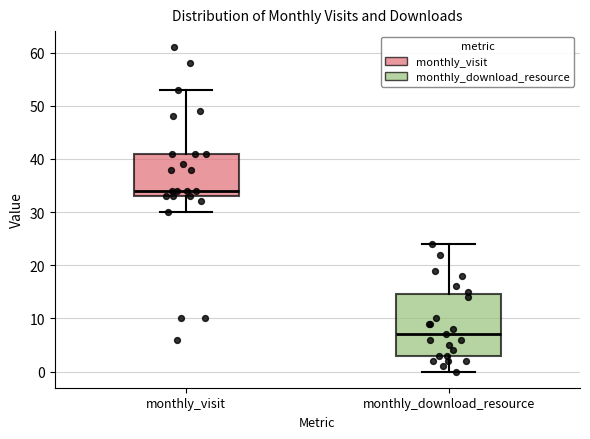

Reading left to right, transcribe this box plot: for each box, give where its median line is, the range the box spans, and where its two whiskers end, as read against the y-axis. The values are not printed on the chart, so give them approximately, as read against the axis.

monthly_visit: median 34, box 33 to 41, whiskers 30 to 53
monthly_download_resource: median 7, box 3 to 15, whiskers 0 to 24